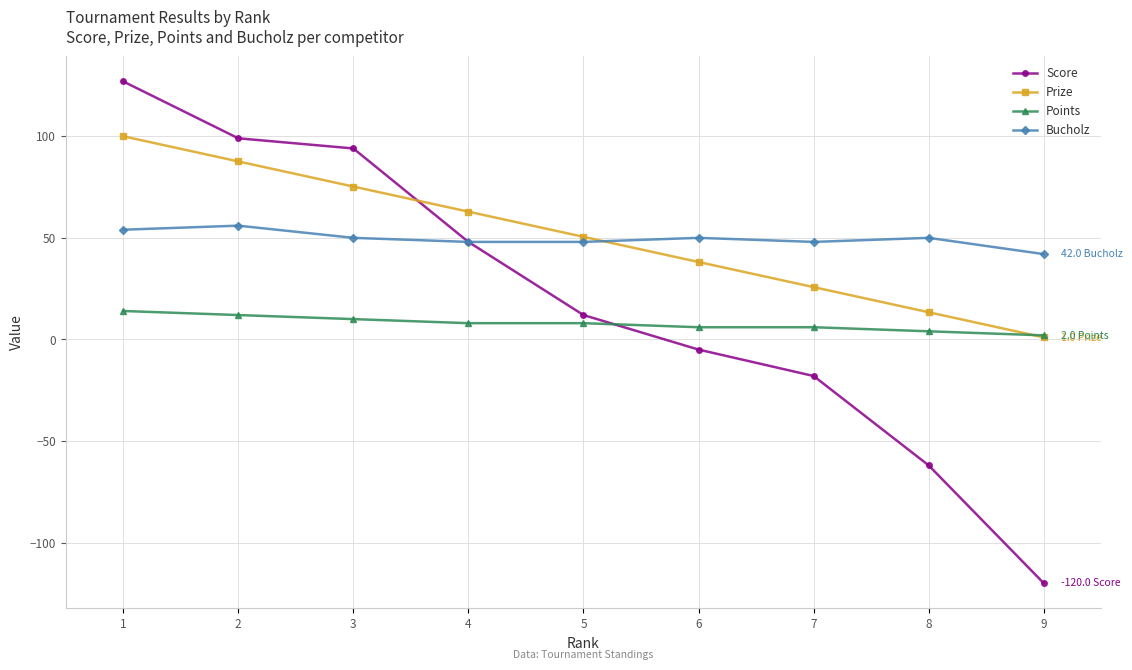

True or false: Prize has more than 2 interior local peaks.

False